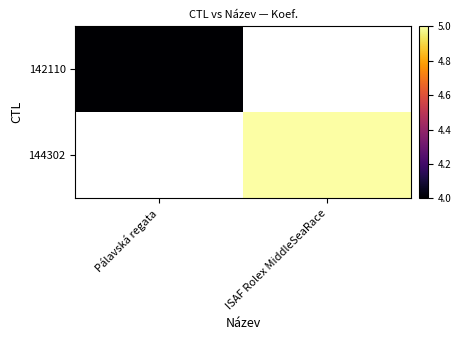

Is the value of 142110 at ISAF Rolex MiddleSeaRace greater than the value of 144302 at Pálavská regata?

No